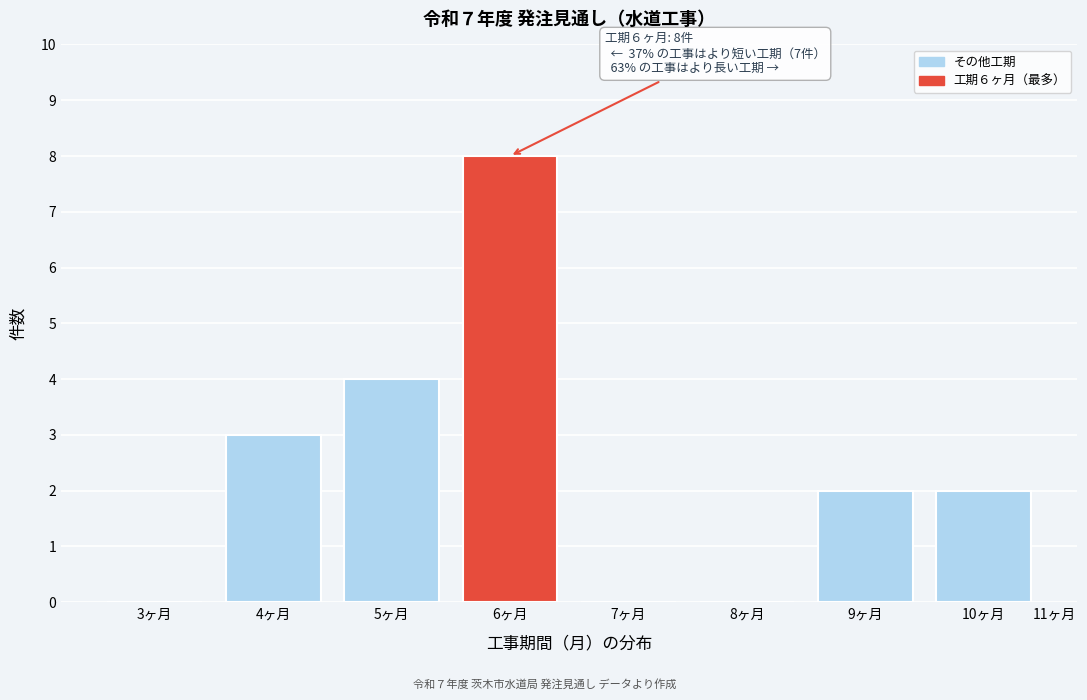

Reading left to right, list all the values displayed in this chart.

3ヶ月=0	4ヶ月=3	5ヶ月=4	6ヶ月=8	7ヶ月=0	8ヶ月=0	9ヶ月=2	10ヶ月=2